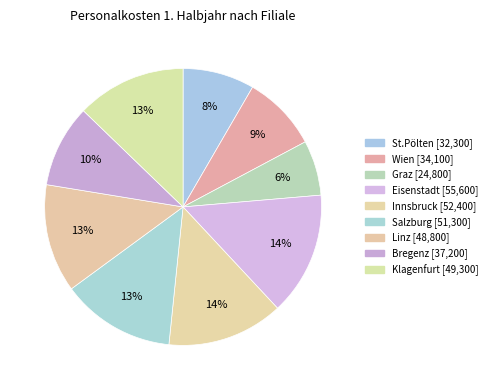

What percentage is the St.Pölten slice, to the nearest percent?

8%